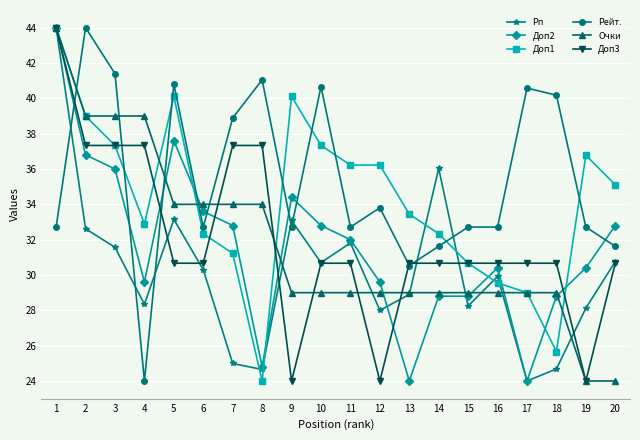

What is the value of the Очки point at the 17th from the left?

29.0